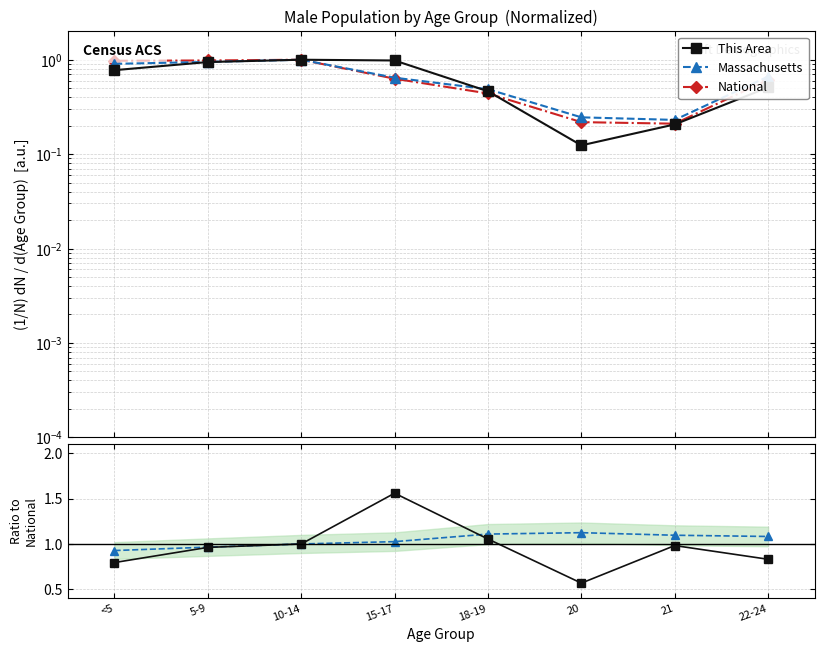

Between 22-24 and 20, which is larger?

22-24